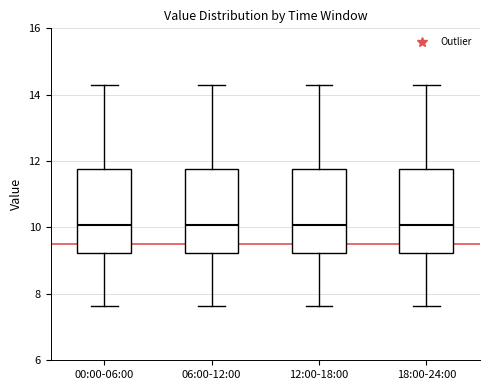

Where does the median line of the box for 12:00-18:00 sit on the y-axis? The values are not printed on the chart, so give them approximately, as read against the axis.

10.0